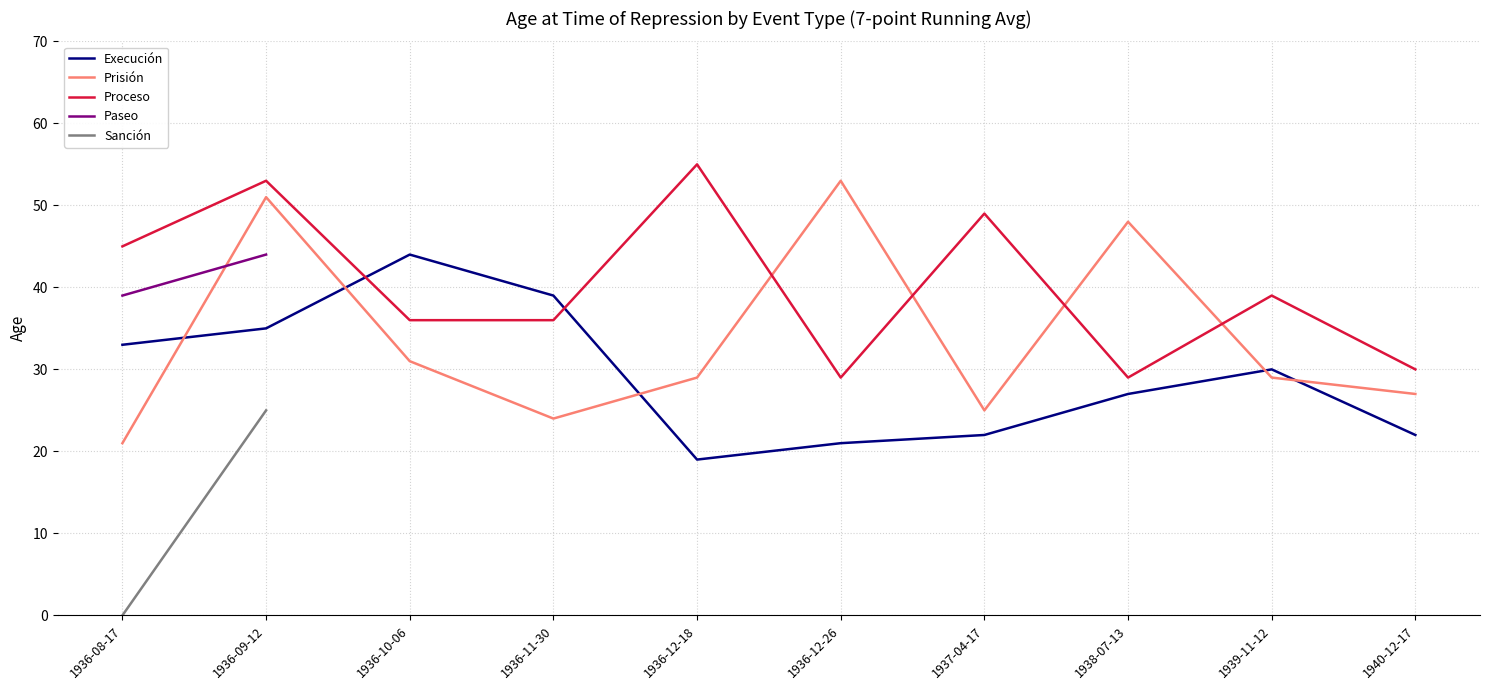

True or false: Prisión and Execución intersect in this chart.

True